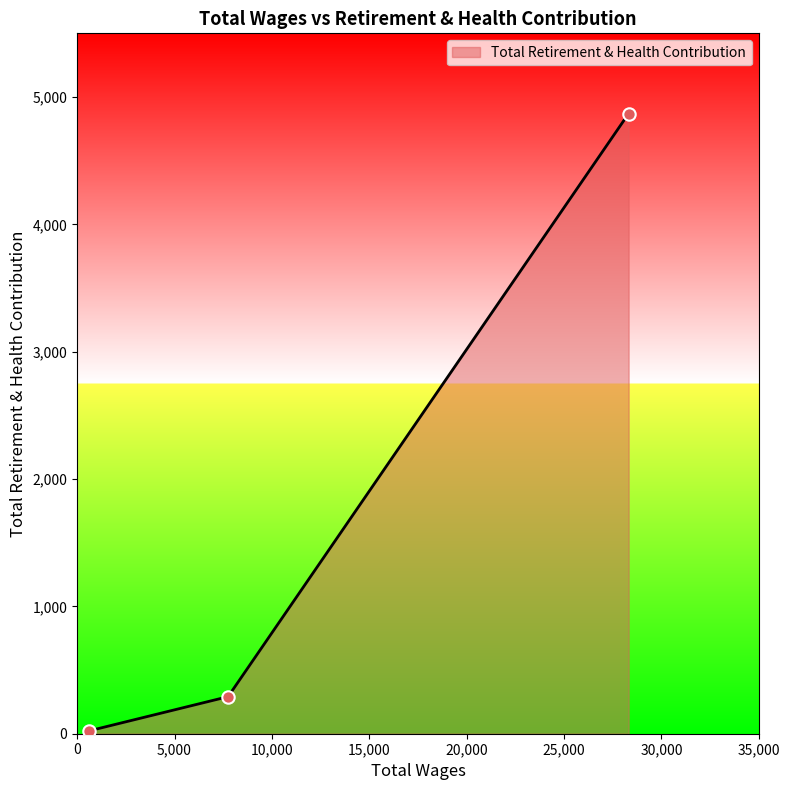

What is the difference between the second highest and minimum values?

268